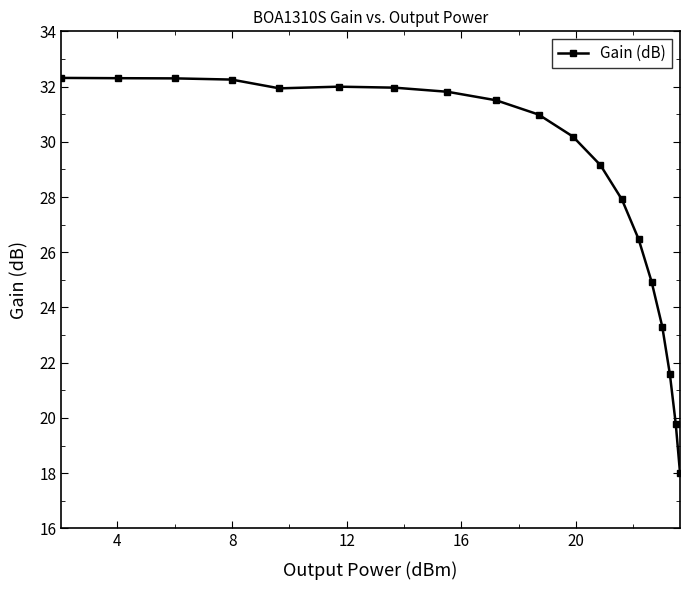

What is the difference between the second highest and second lowest values?

12.5